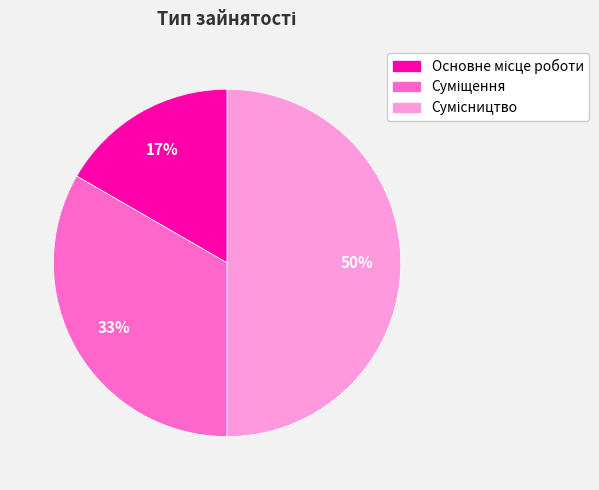

To the nearest percent, what is the difference between the largest and smallest slice percentages?

33%